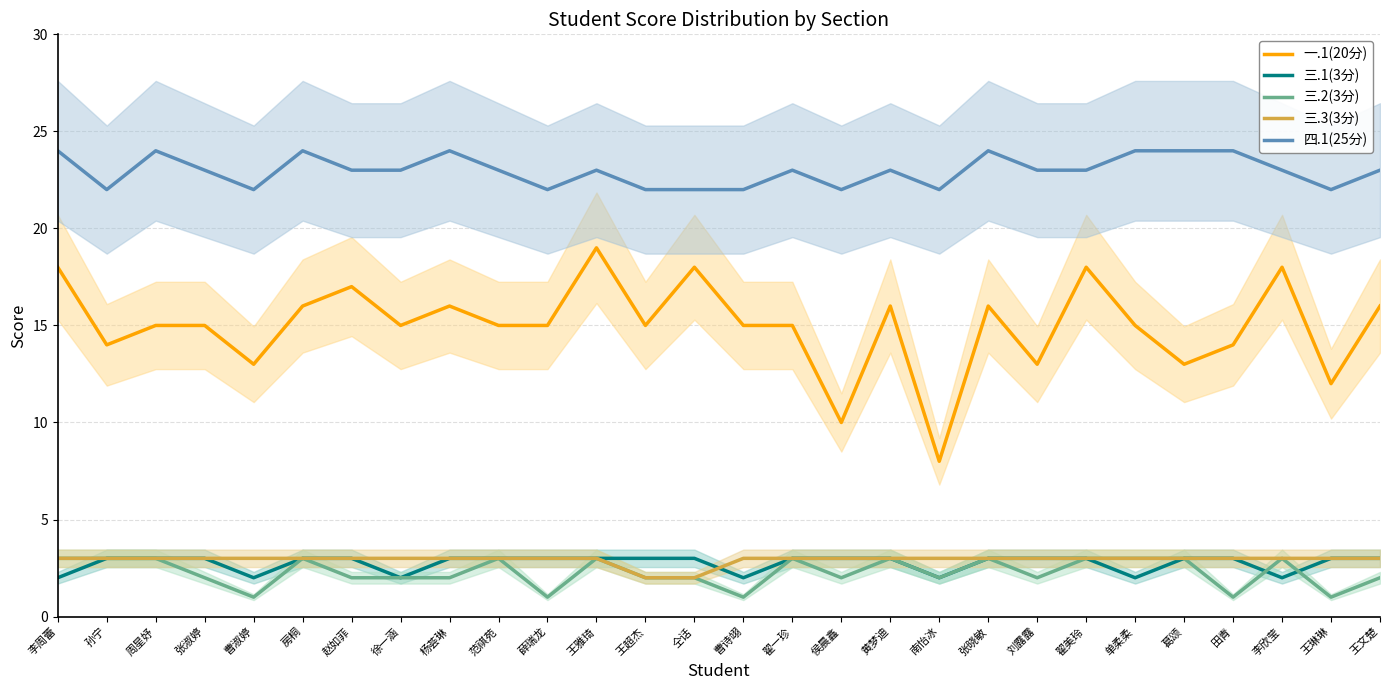

At which category does 一.1(20分) reach its first local valley?

孙宁